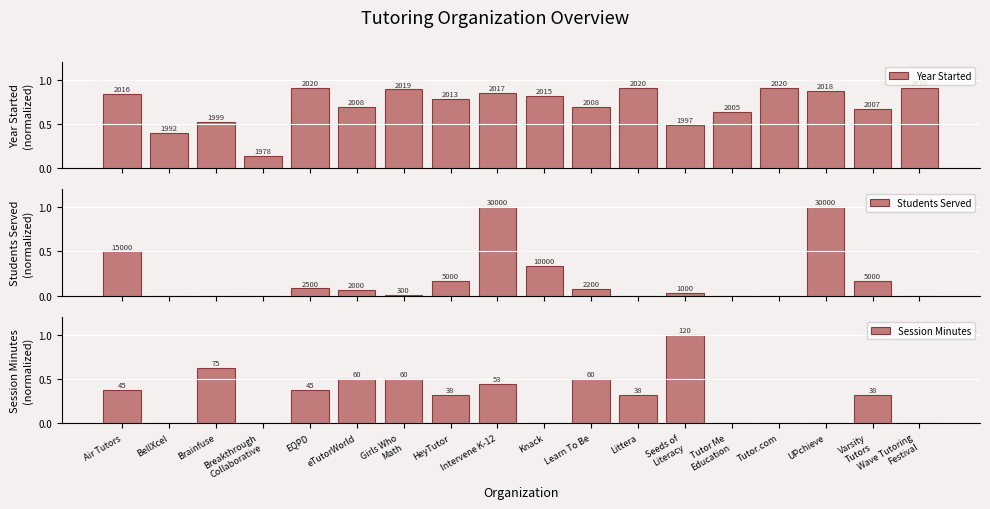

What are all the series names shown in the legend?

Year Started, Students Served, Session Minutes